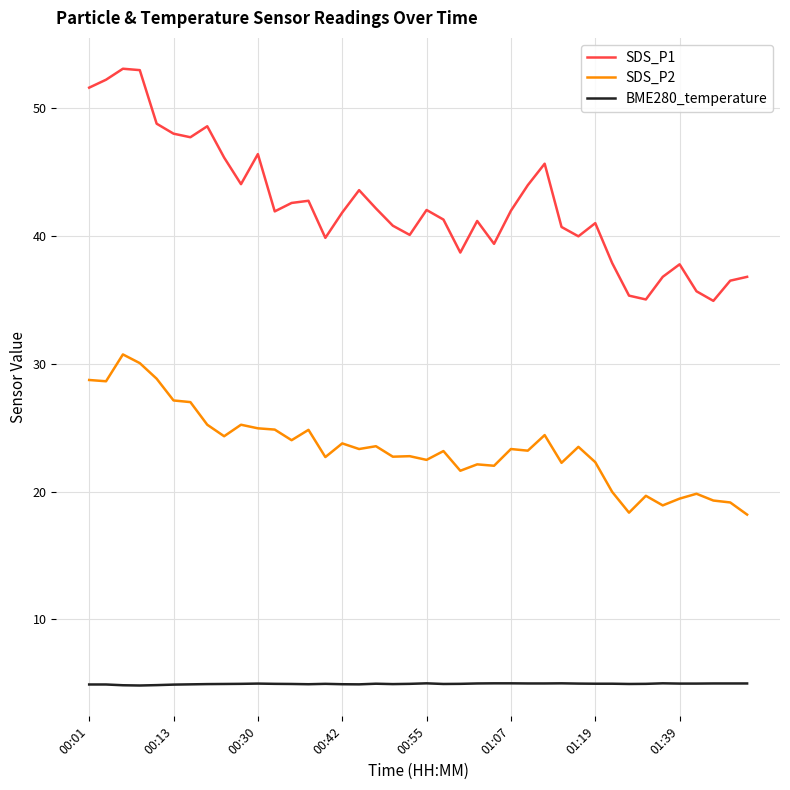

Which series has the largest total across all categories?

SDS_P1